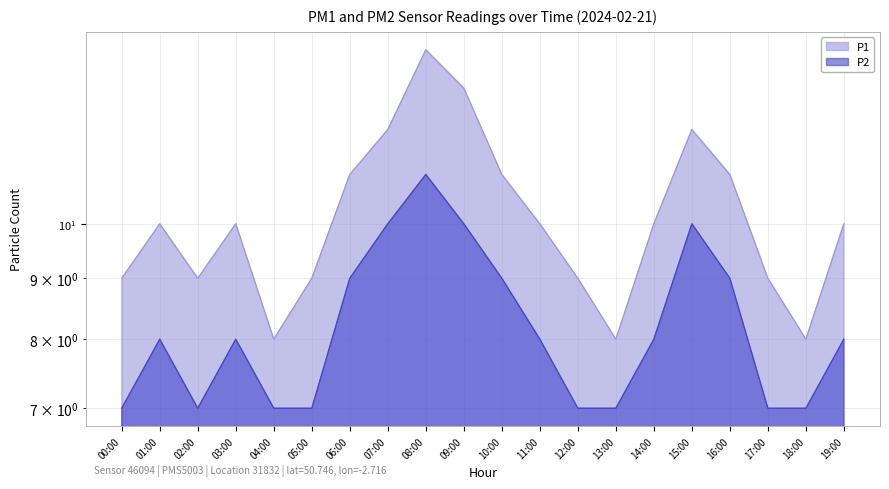

True or false: P2 and P1 cross at least once.

False